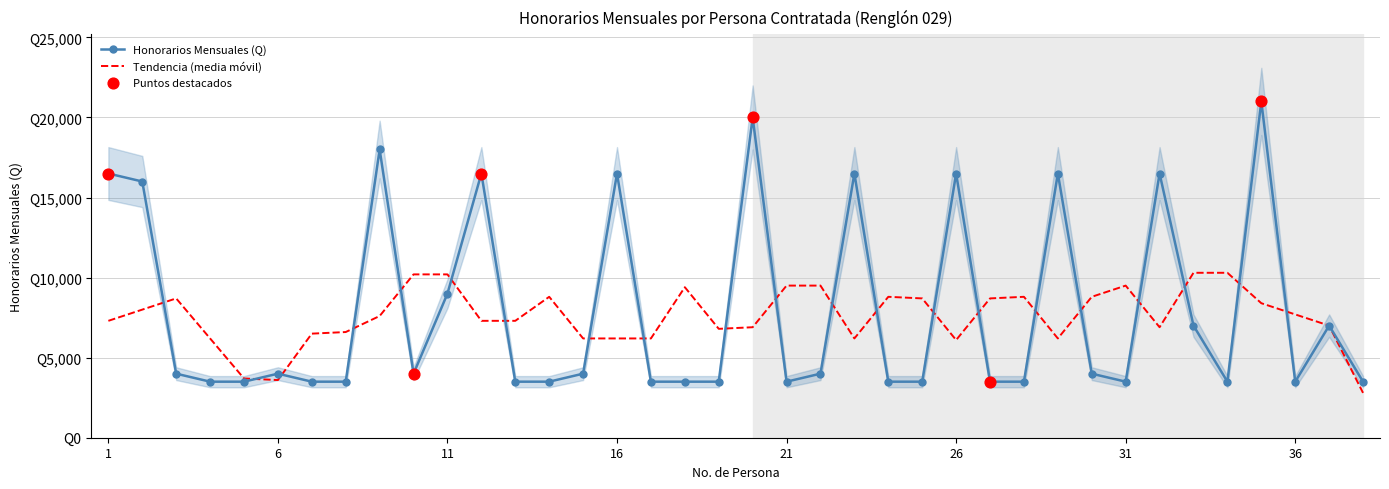

Approximately how many times larger is the value at 31 compared to 4?

1.0